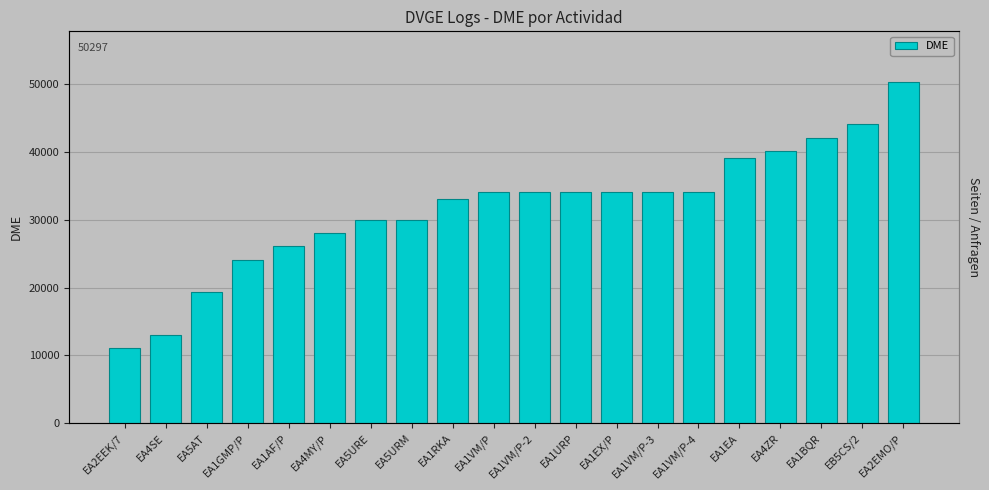

Does the chart contain stacked bars?

No